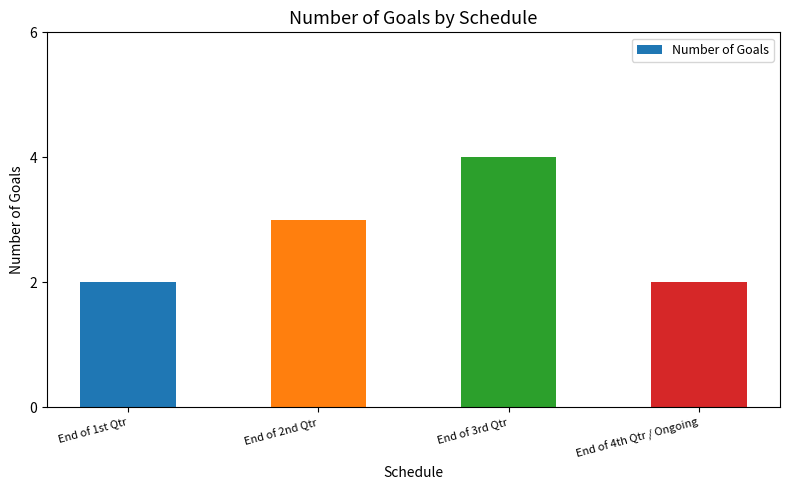

How many data points are less than 3?

2